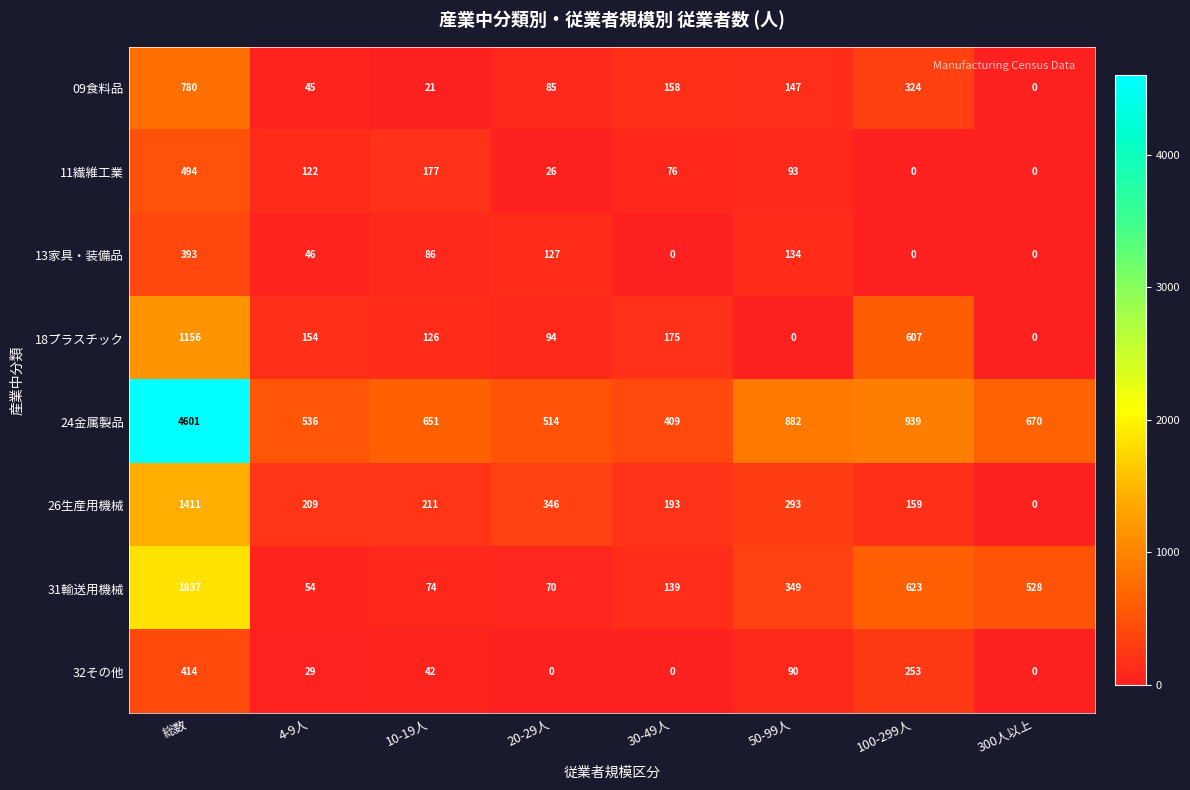

Rank the series at 50-99人 from lowest to highest value.

18プラスチック, 32その他, 11繊維工業, 13家具・装備品, 09食料品, 26生産用機械, 31輸送用機械, 24金属製品